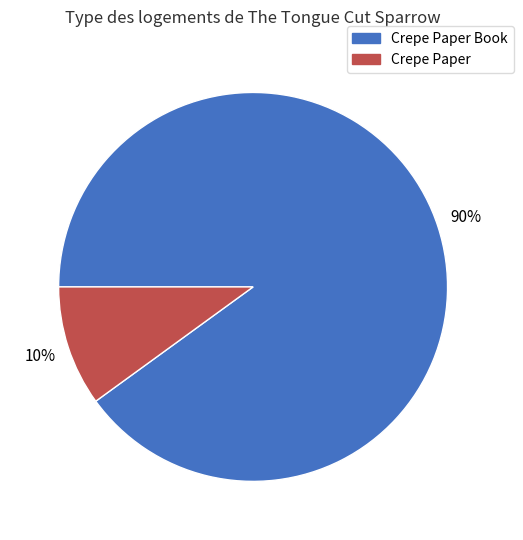

To the nearest percent, what is the difference between the largest and smallest slice percentages?

80%